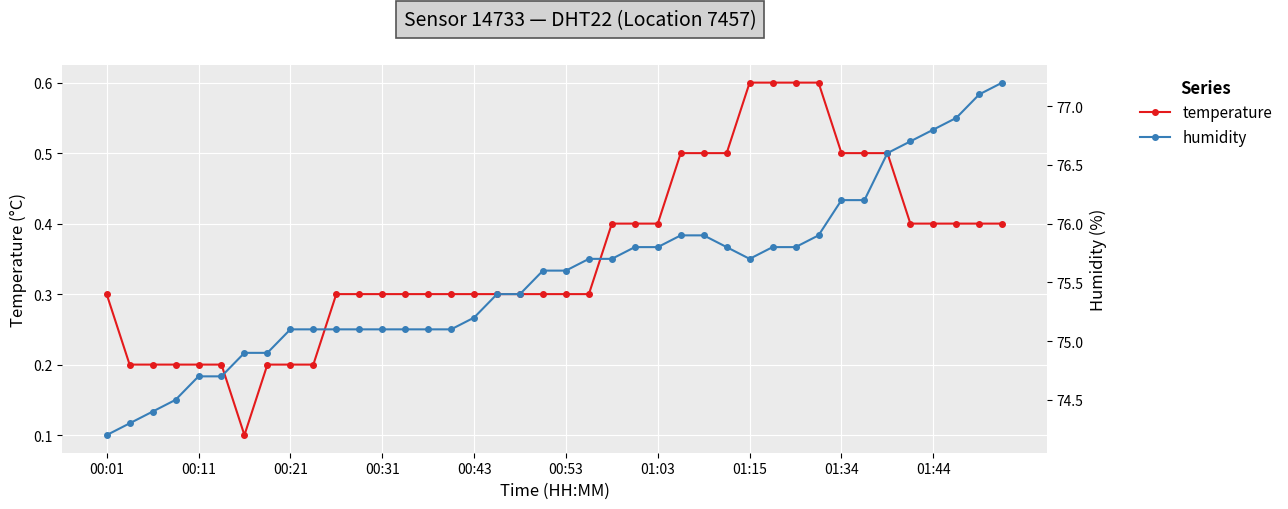

True or false: temperature and humidity intersect in this chart.

False